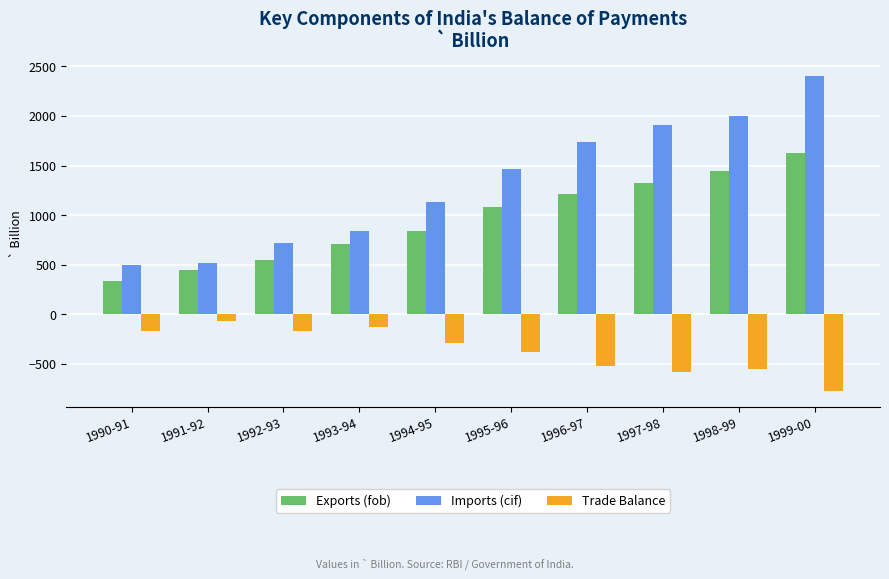

At which label does Trade Balance first exceed -284?

1990-91